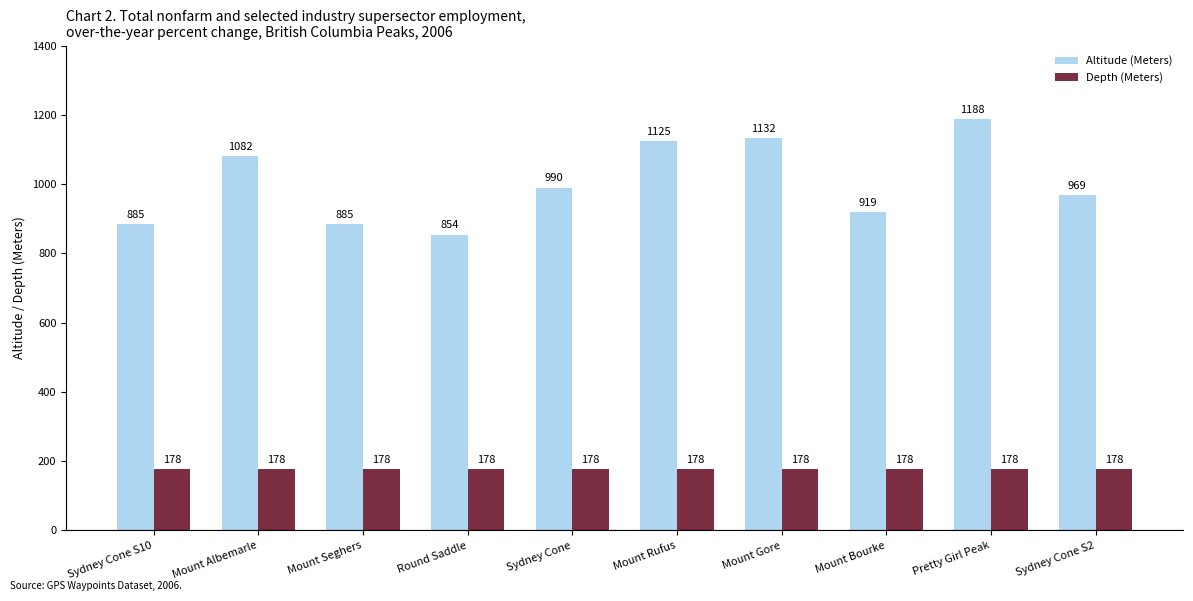

Which category has the lowest value in the Altitude (Meters) series?

Round Saddle